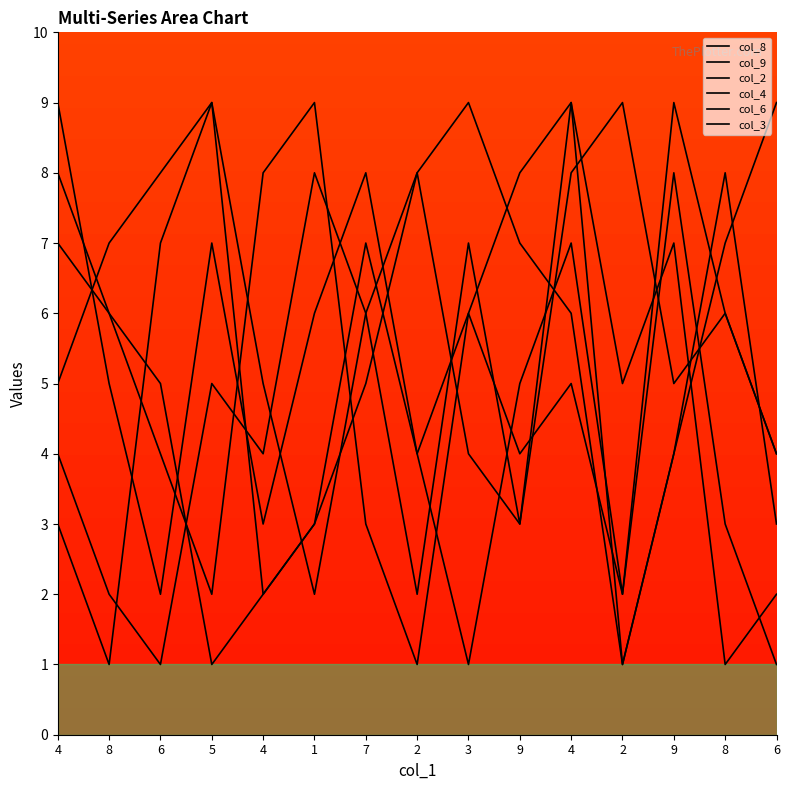

Between 1 and 8, which series saw the biggest shift?

col_9